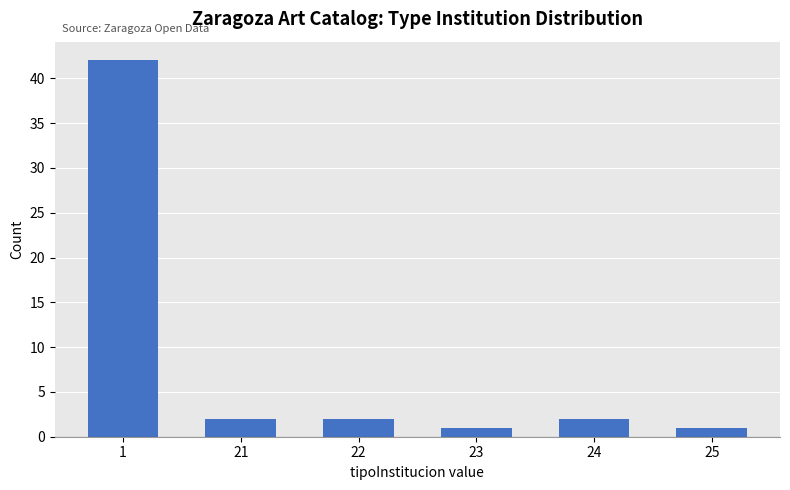

Reading left to right, extract all data points from this chart.

1=42	21=2	22=2	23=1	24=2	25=1